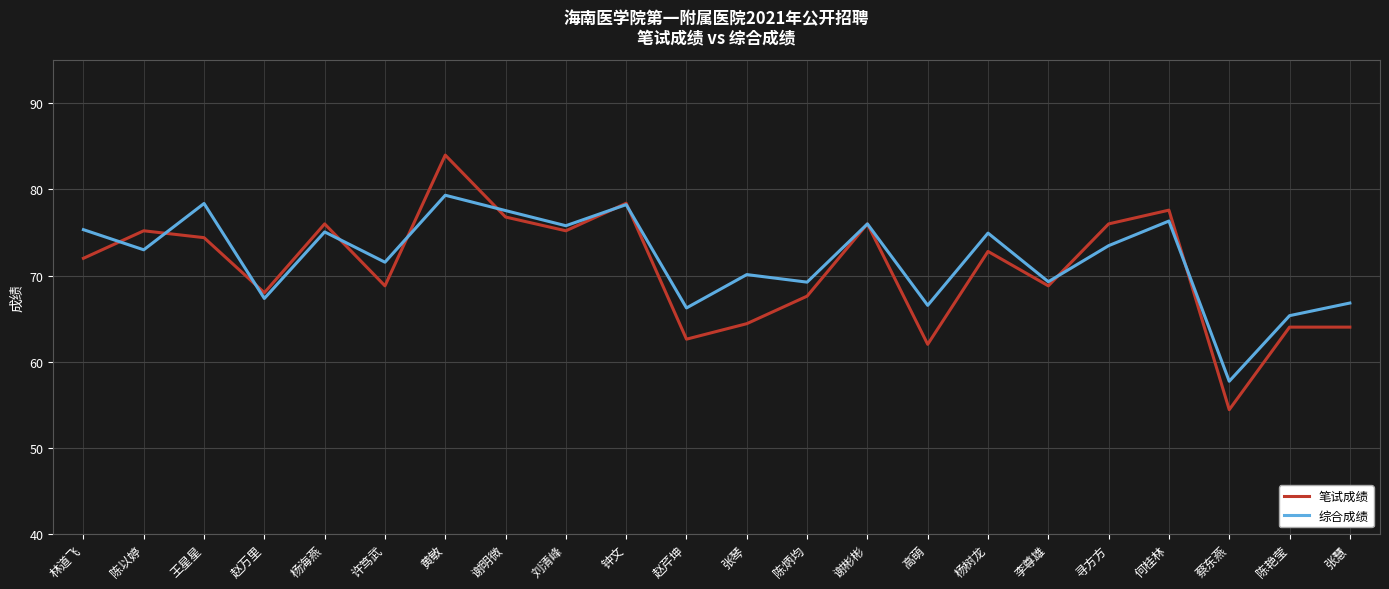

What is the lowest value of the 综合成绩 series?

57.7